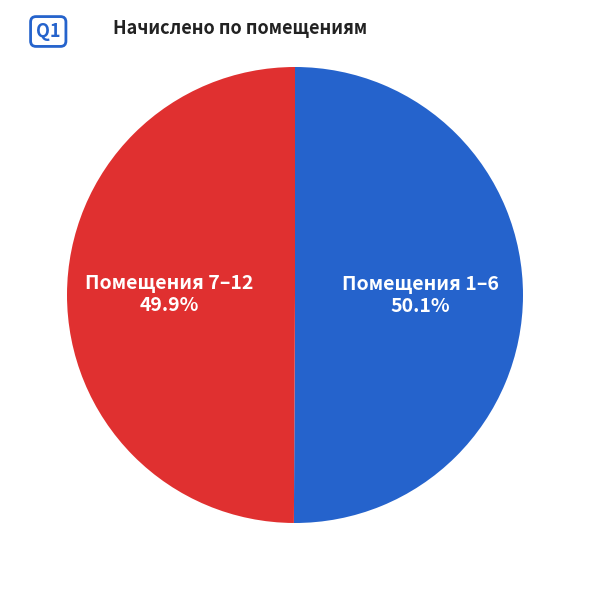

How much of the chart is everything except Помещения 1–6?

49.9%